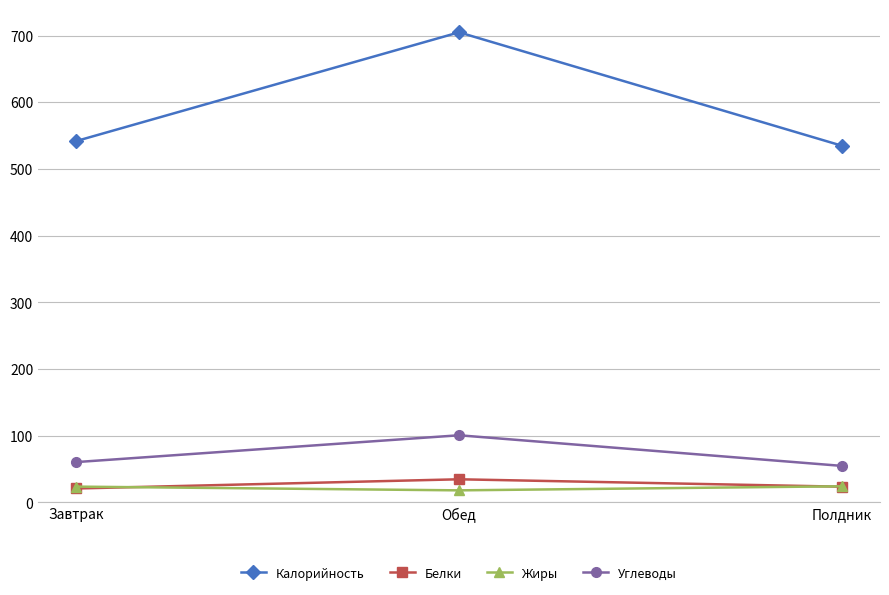

What is the average value of the Углеводы series?

72.1